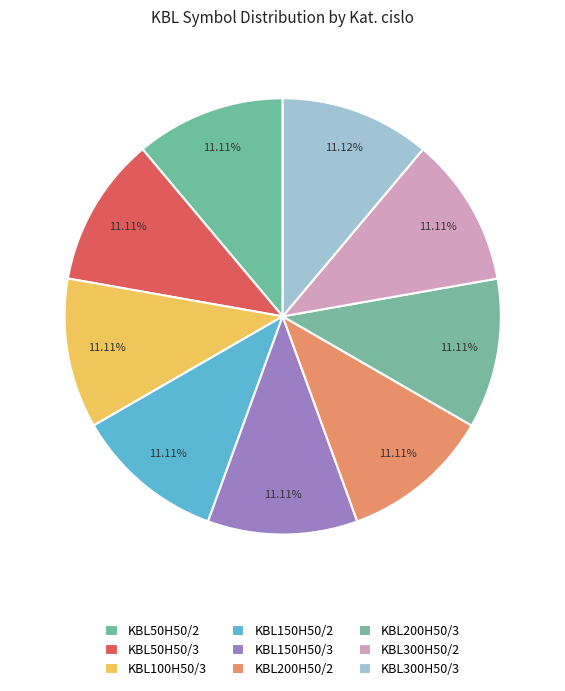

Rank the categories by value from highest to lowest.

KBL300H50/3, KBL200H50/3, KBL150H50/3, KBL100H50/3, KBL50H50/3, KBL300H50/2, KBL200H50/2, KBL150H50/2, KBL50H50/2